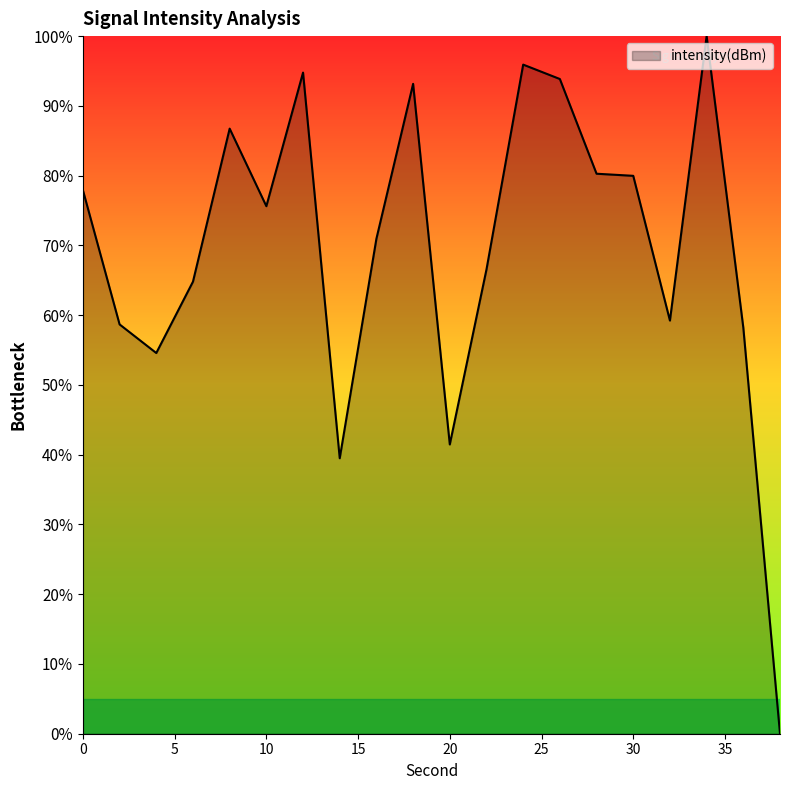

What is the maximum value shown in the chart?

100.0